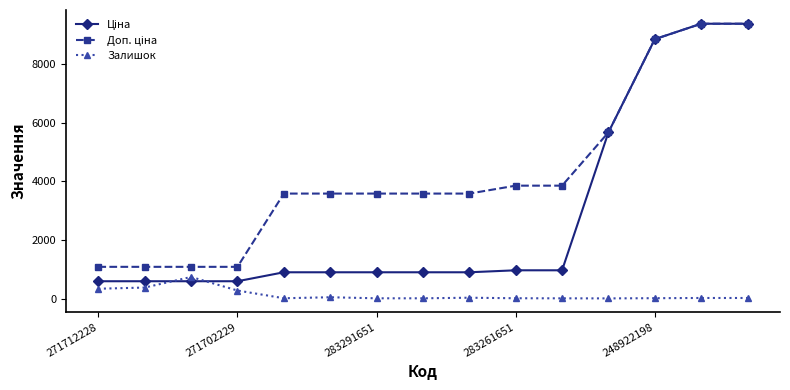

At how many categories does at least one series exceed 7732?

3